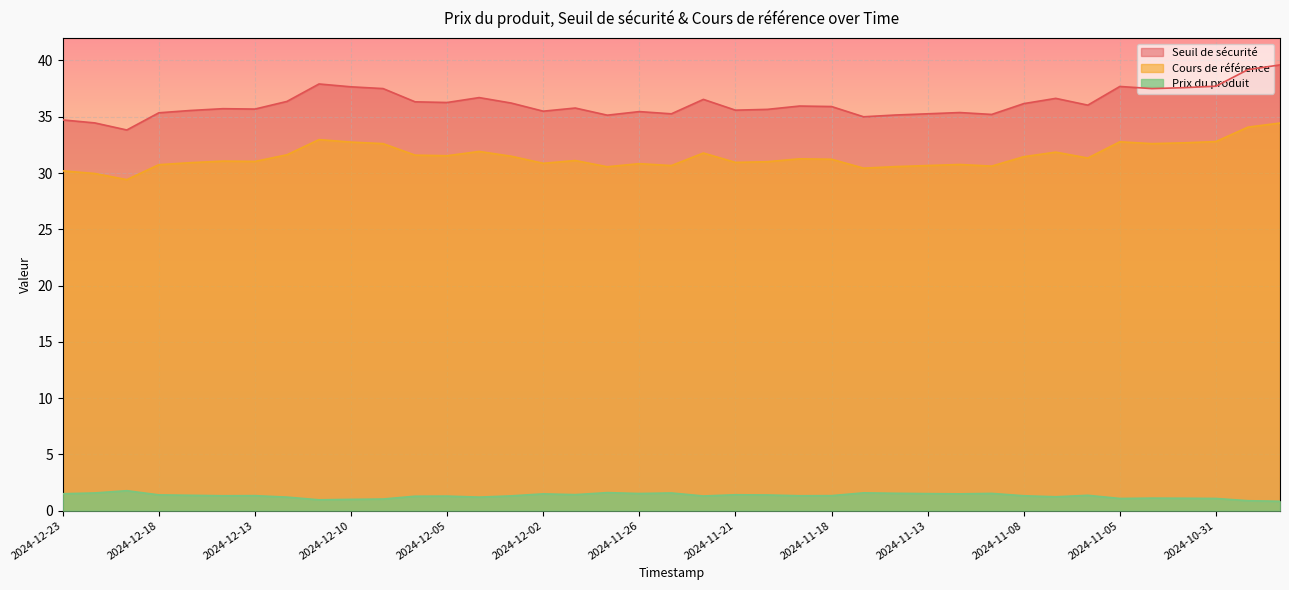

How many interior local valleys does the Cours de référence series have?

11